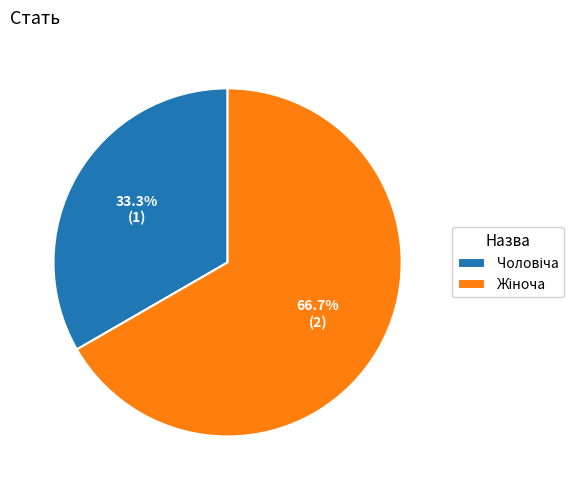

Does any single category account for the majority?

Yes